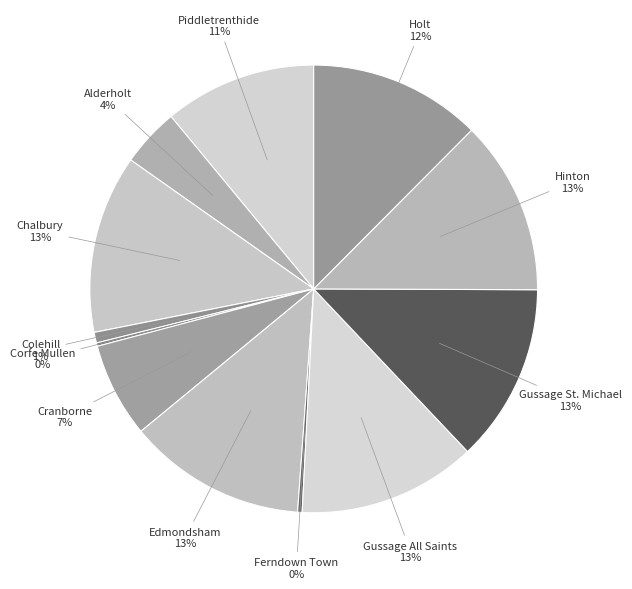

Which slice is the smallest?

Corfe Mullen